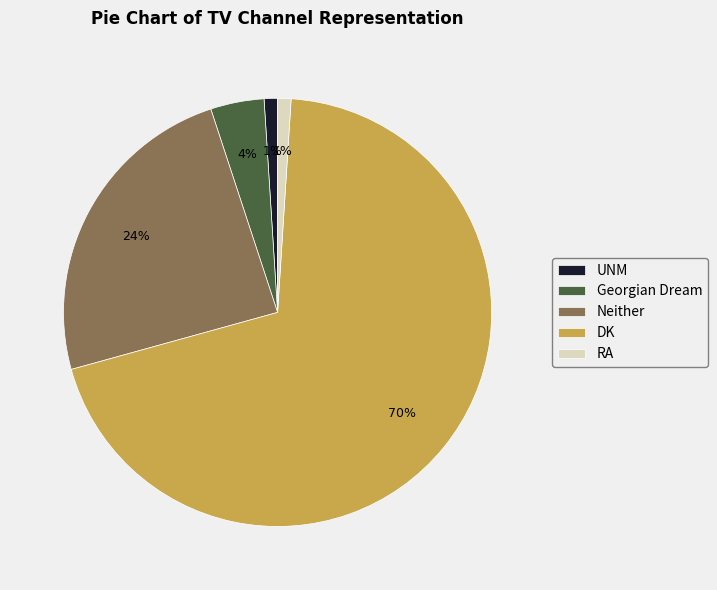

Which has a higher value, DK or Neither?

DK